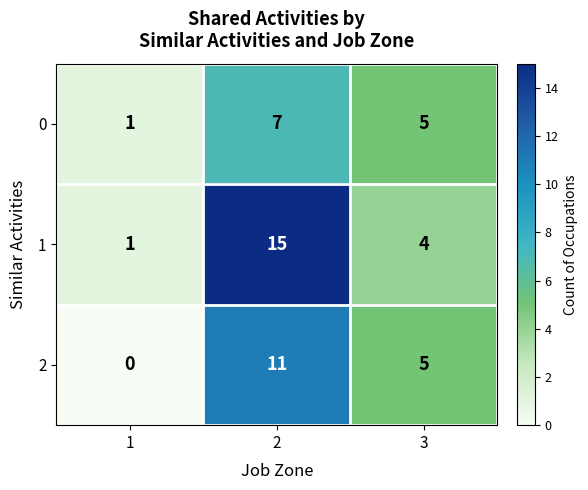

Rank the series by their maximum value, from lowest to highest.

0, 2, 1